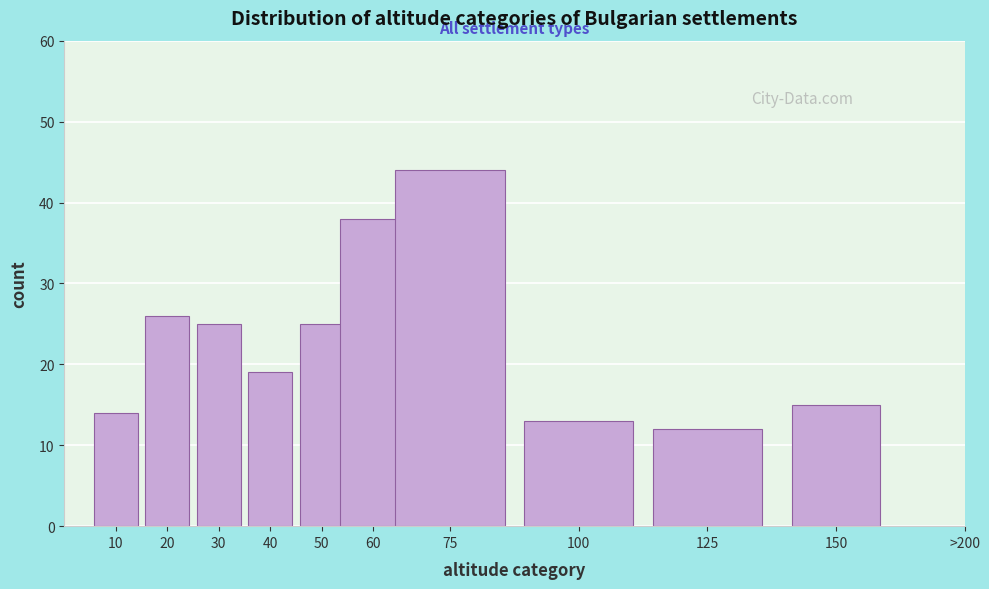

Reading right to left, what are all the values shown in this chart?

150=15	125=12	100=13	75=44	60=38	50=25	40=19	30=25	20=26	10=14